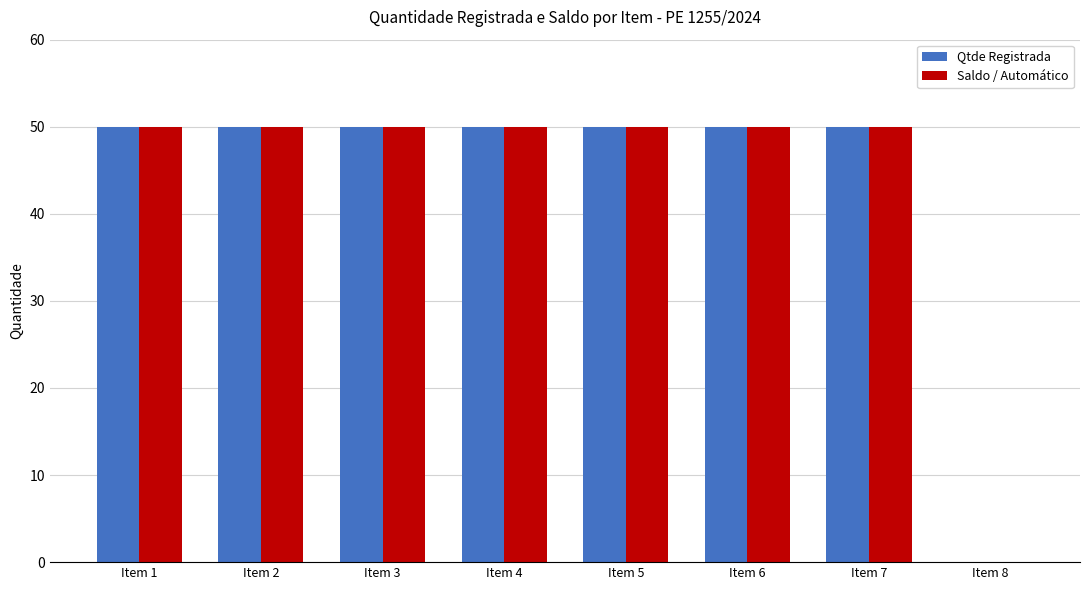

What is the total value across all series at Item 7?

100